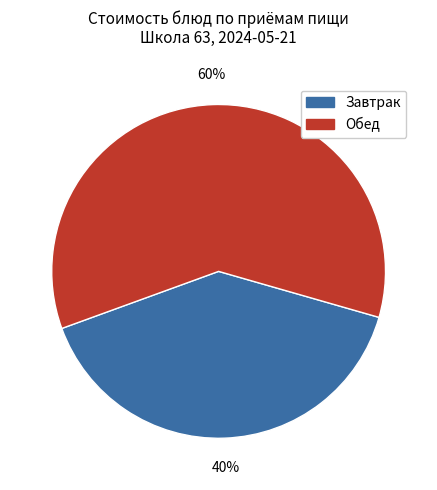

To the nearest percent, what is the average slice percentage?

50%